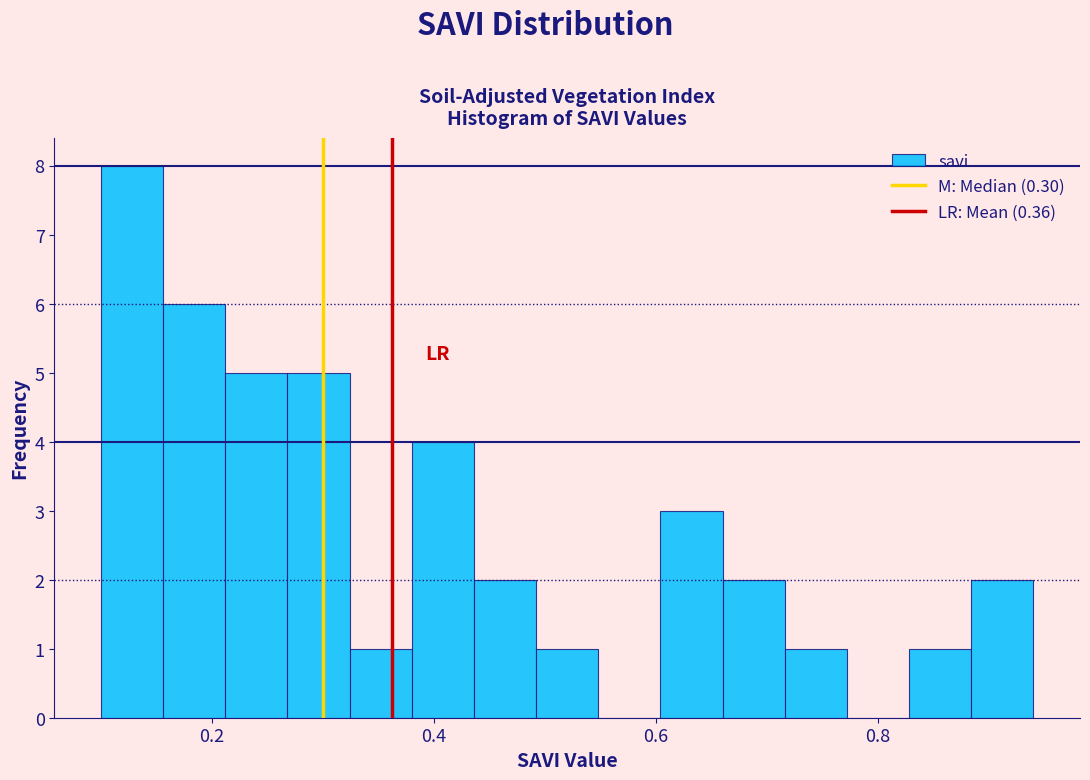

Read against the x-axis, roughly where is the centre of the tallest bar?

0.12